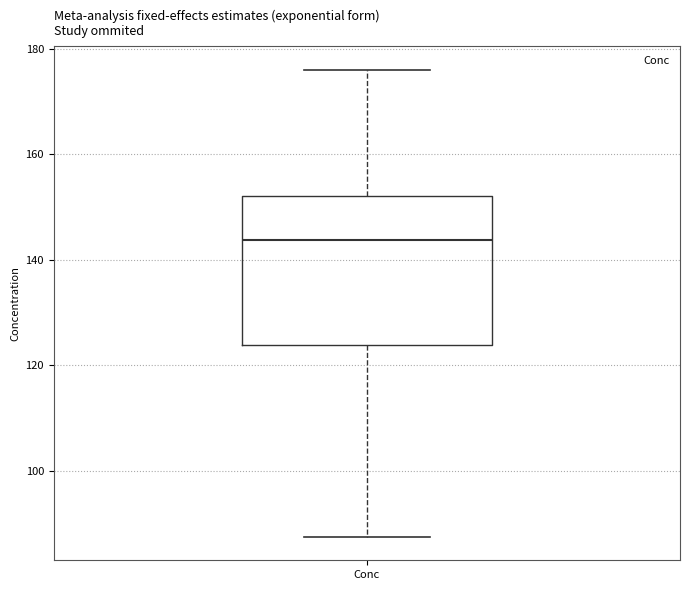

Transcribe this box plot: give where the median line is, the range the box spans, and where the two whiskers end, as read against the y-axis. The values are not printed on the chart, so give them approximately, as read against the axis.

median 144, box 124 to 152, whiskers 88 to 176